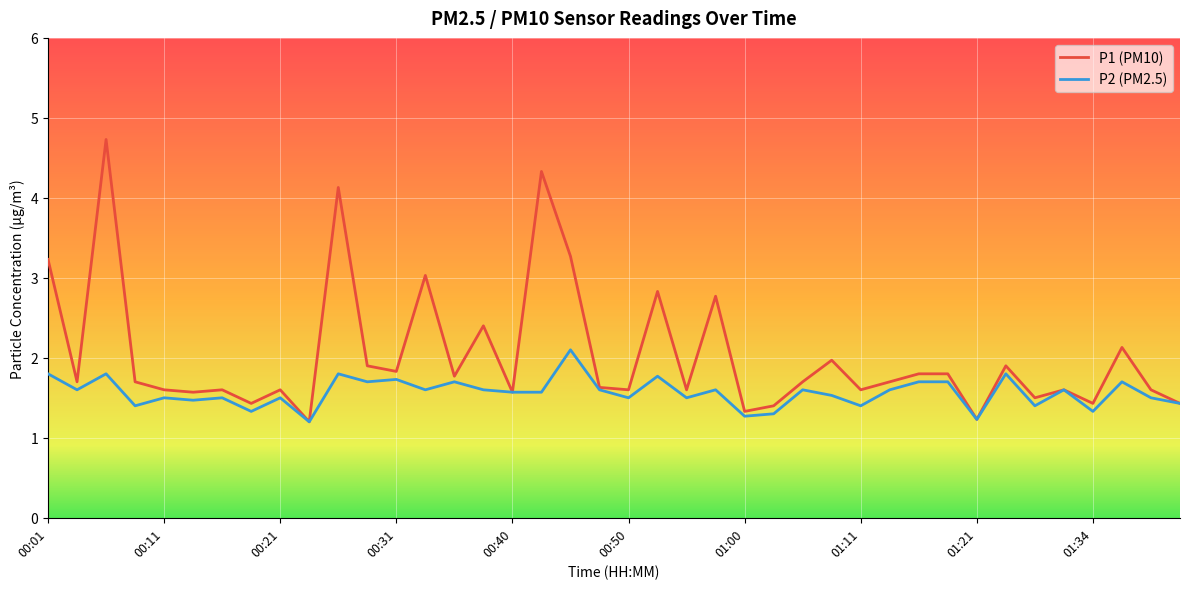

How many series are shown in this chart?

2